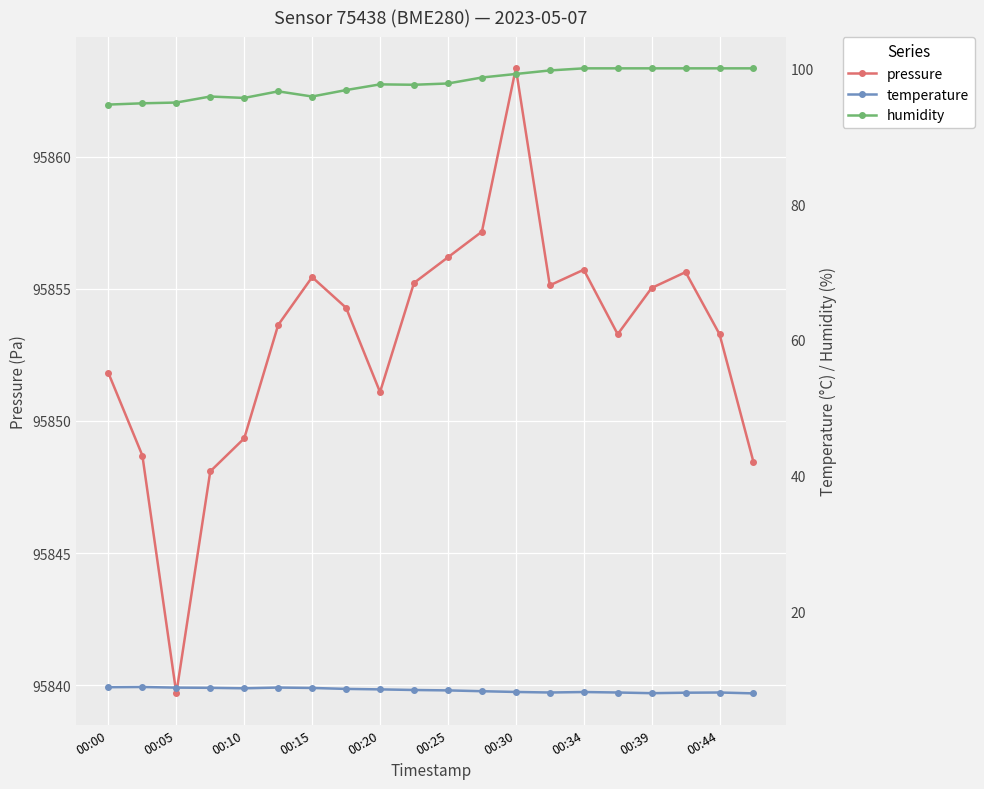

True or false: humidity and temperature intersect in this chart.

False